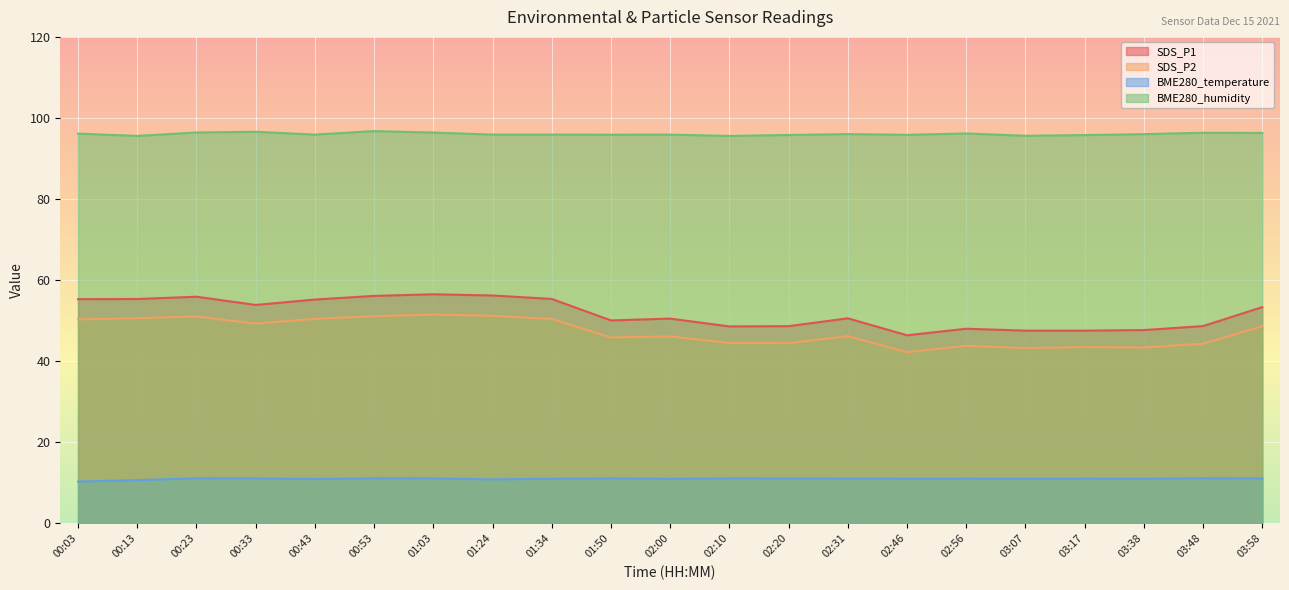

What is the label of the 1st point from the left?

00:03